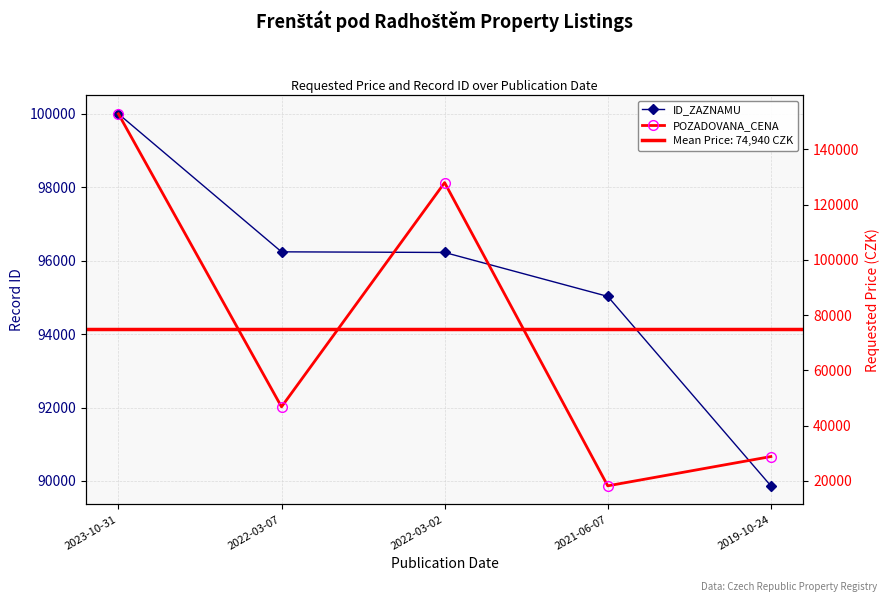

Where is the first local maximum for POZADOVANA_CENA?

2022-03-02